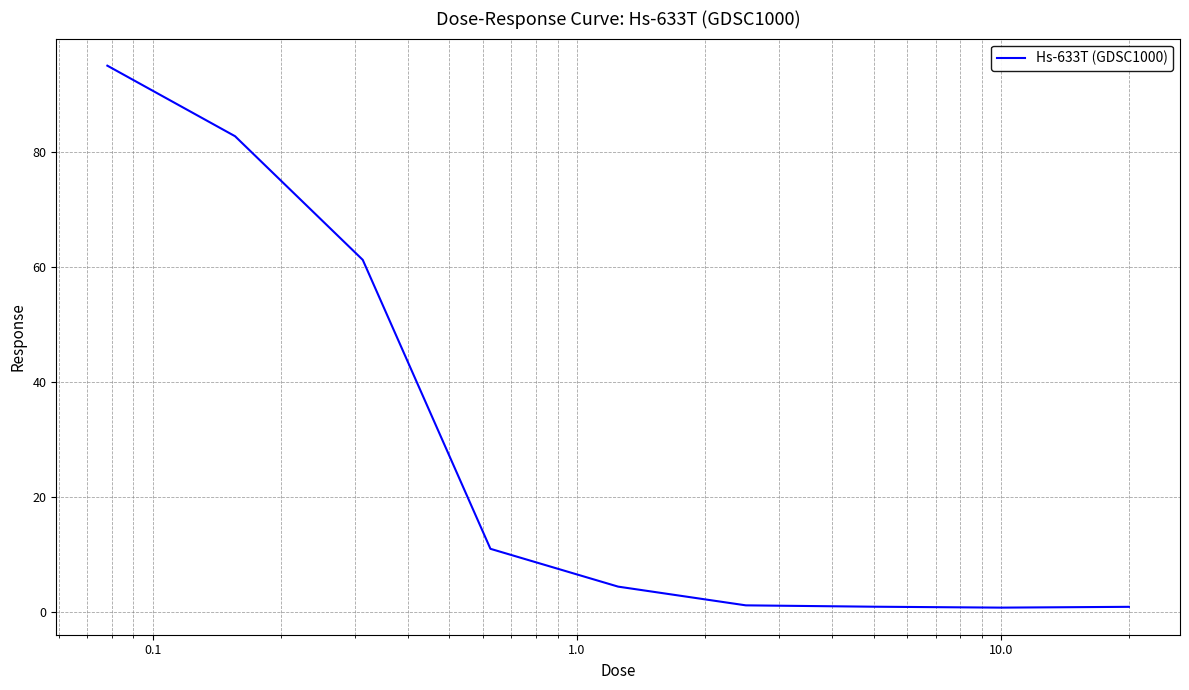

What is the difference between the maximum and minimum values?

94.1